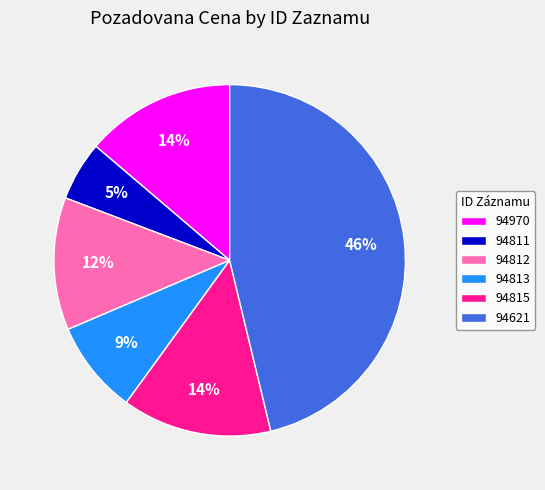

What is the ratio of the value at 94811 to the value at 94813?

0.6